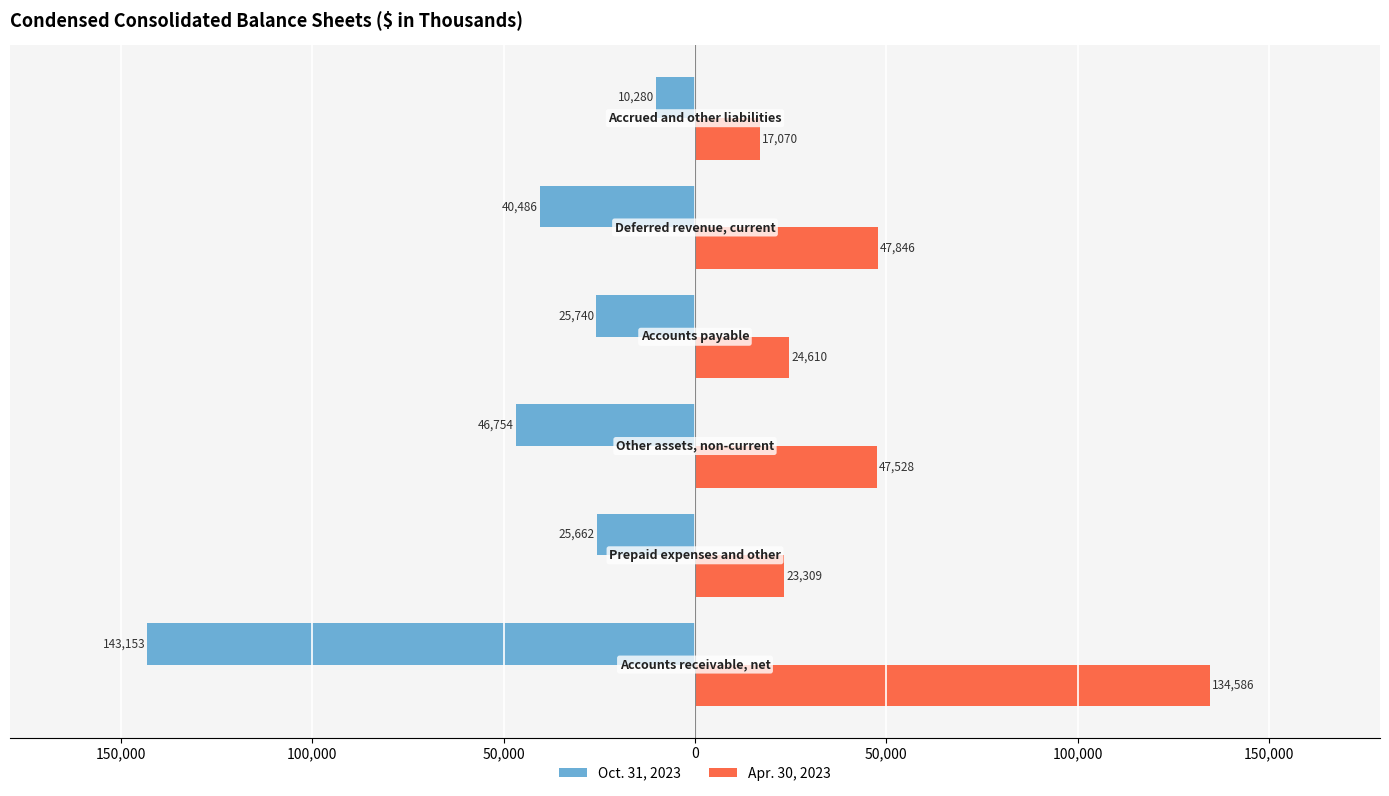

Are the bars grouped side by side (vs. stacked)?

Yes